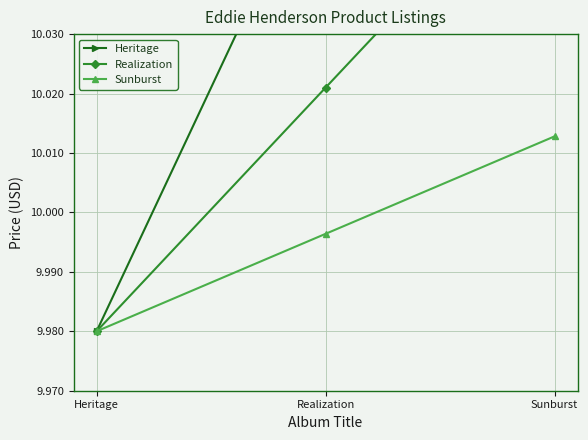

What is the average value of the Heritage series?

10.1